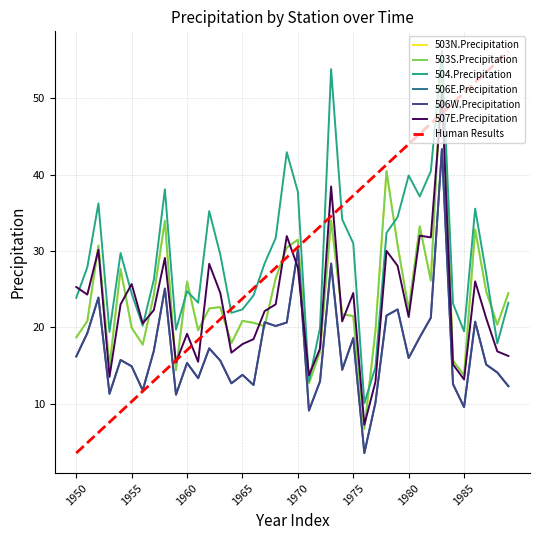

At which category is the sum across all series the highest?

1983